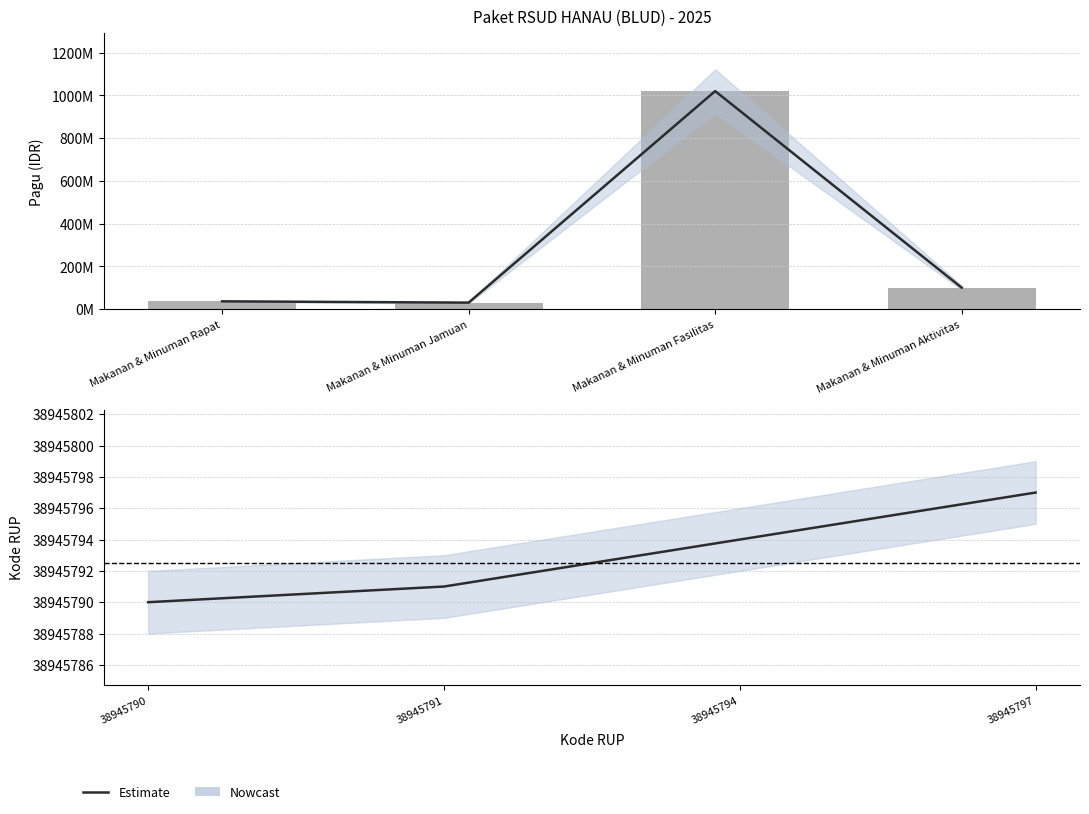

Does the chart contain stacked bars?

No